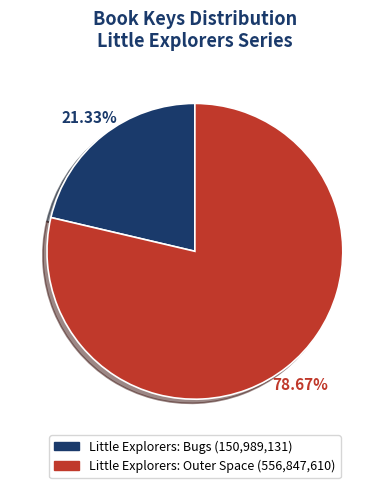

Count the number of slices in the pie.

2